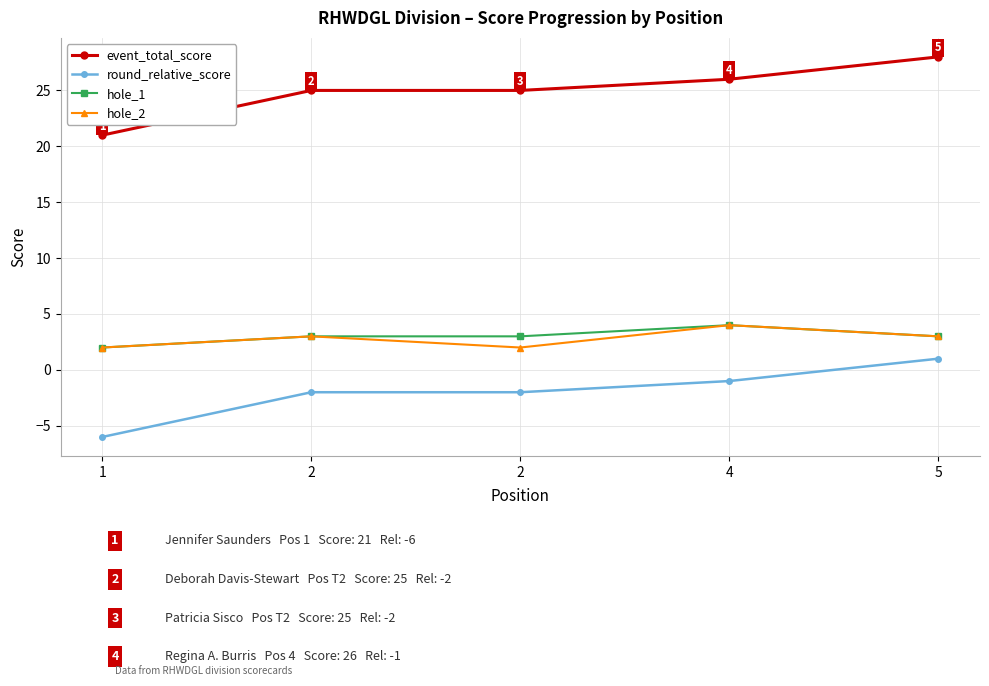

True or false: hole_2 and round_relative_score cross at least once.

False